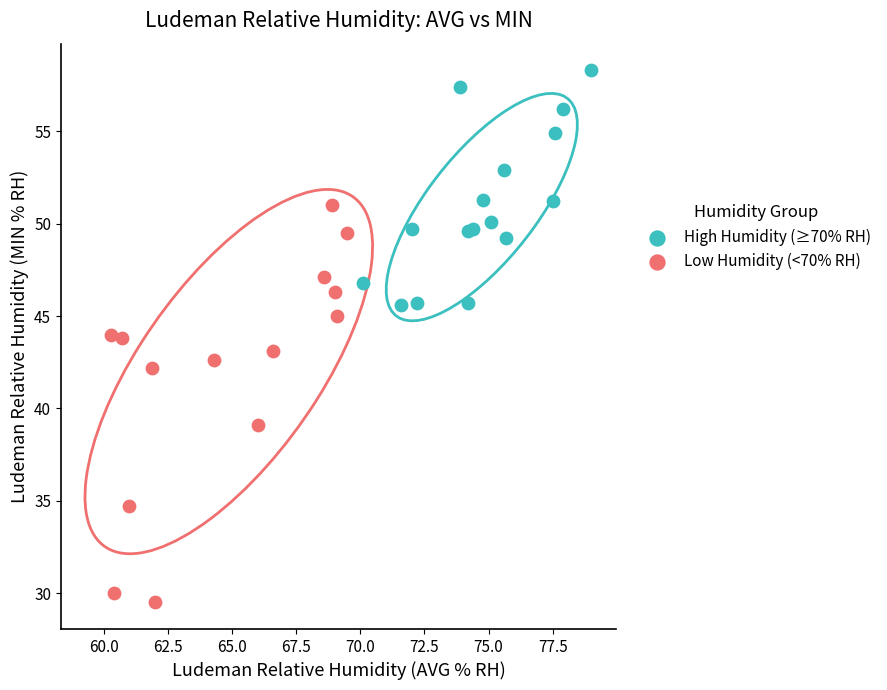

Which series contains the lowest Y value?

Low Humidity (<70% RH)